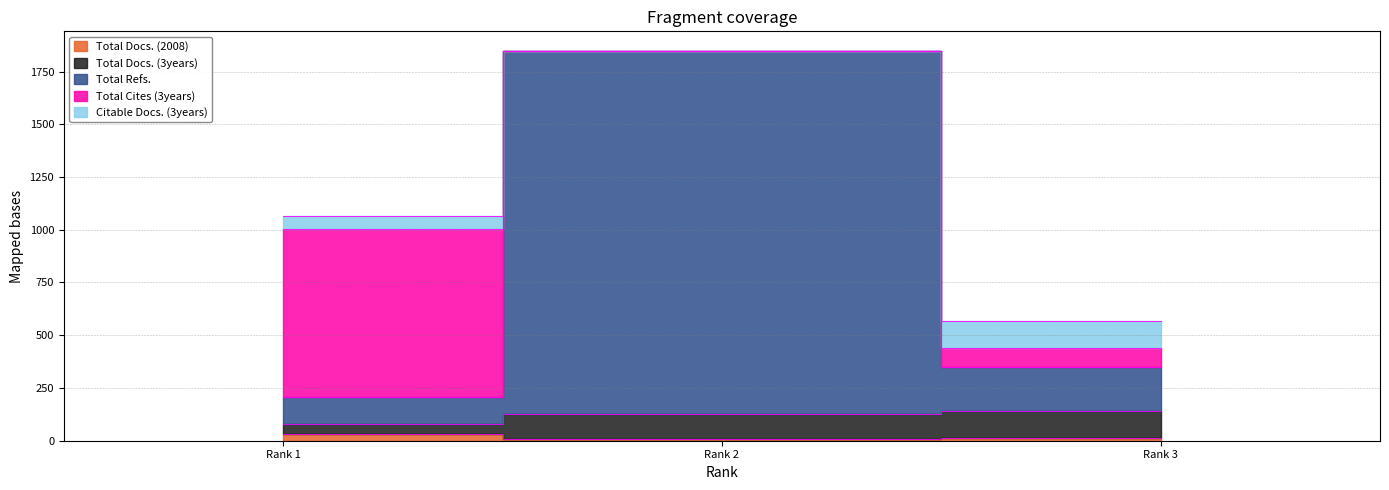

What is the minimum value shown in the chart?

7